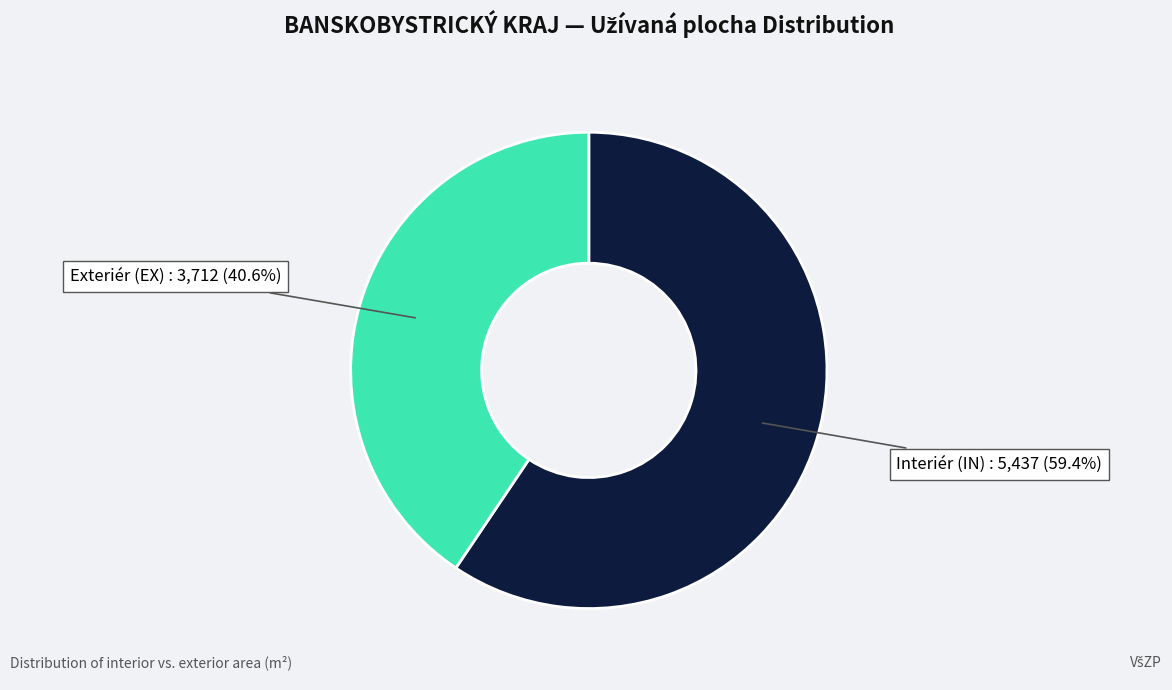

Which slice is the smallest?

Exteriér (EX)